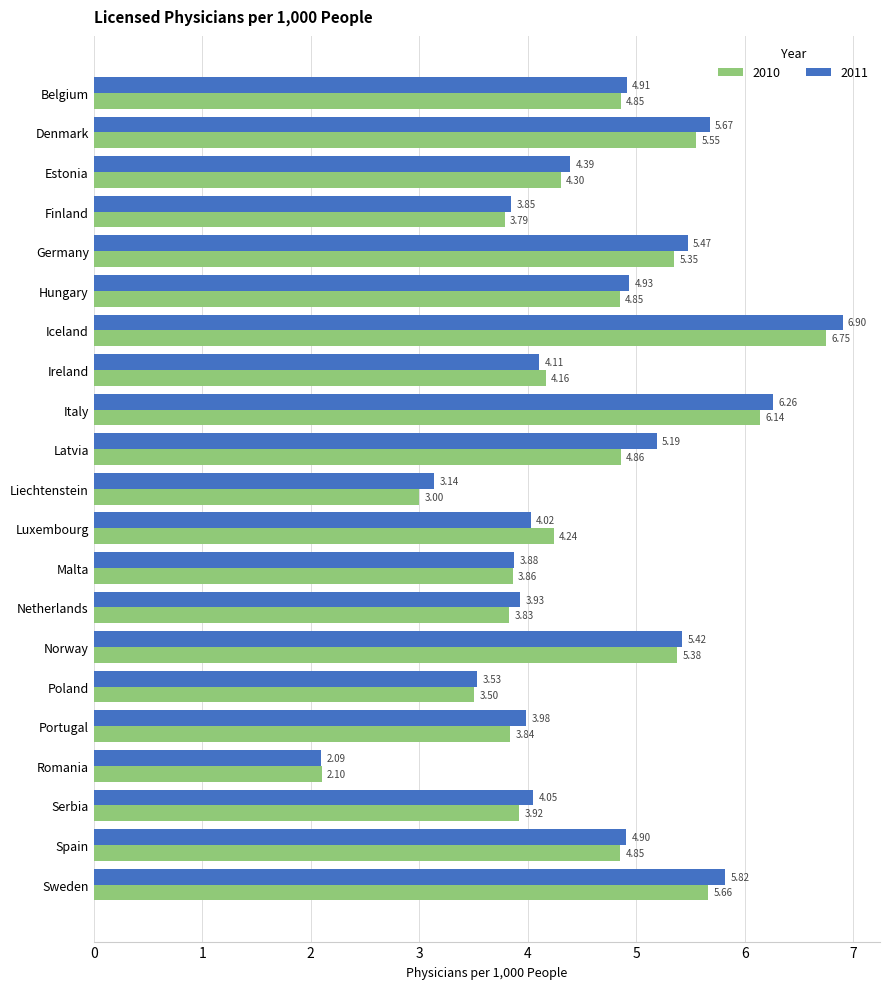

What is the total value across all series at Latvia?

10.0